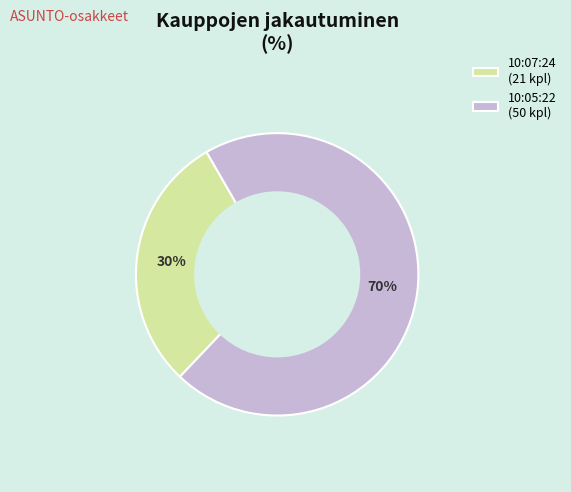

Does 10:05:22 represent more than half of the total?

Yes